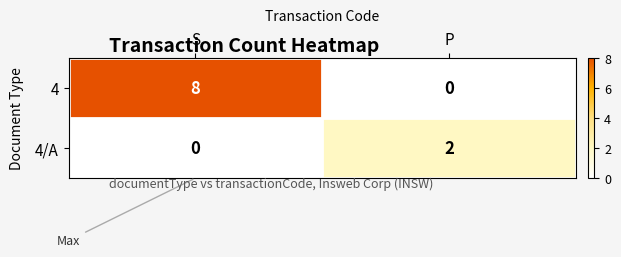

How many data points does each series have?

2